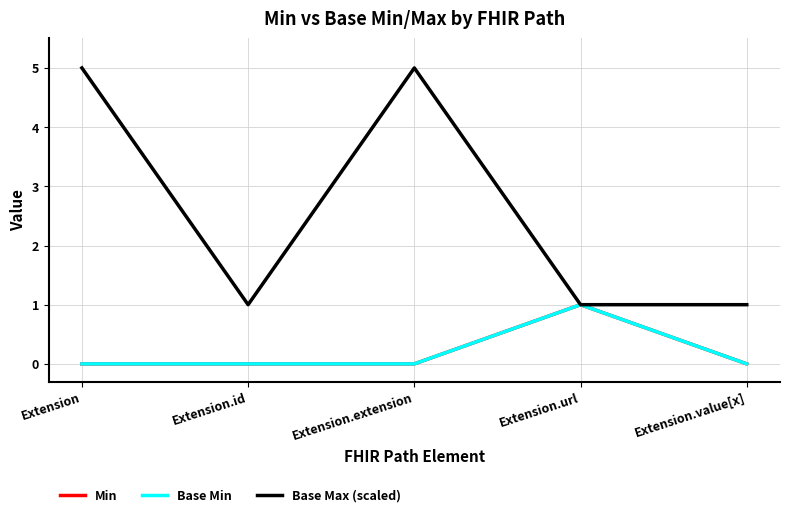

Which category has the lowest value across all series?

Extension